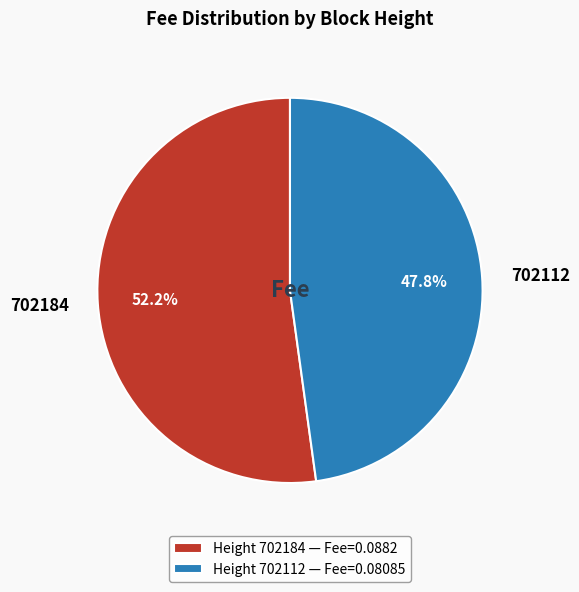

How many slices are in this pie chart?

2